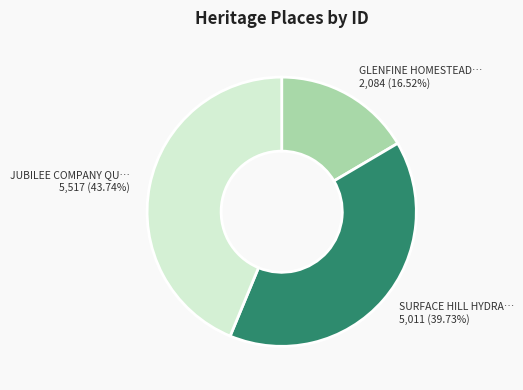

Is there a majority slice in this chart?

No